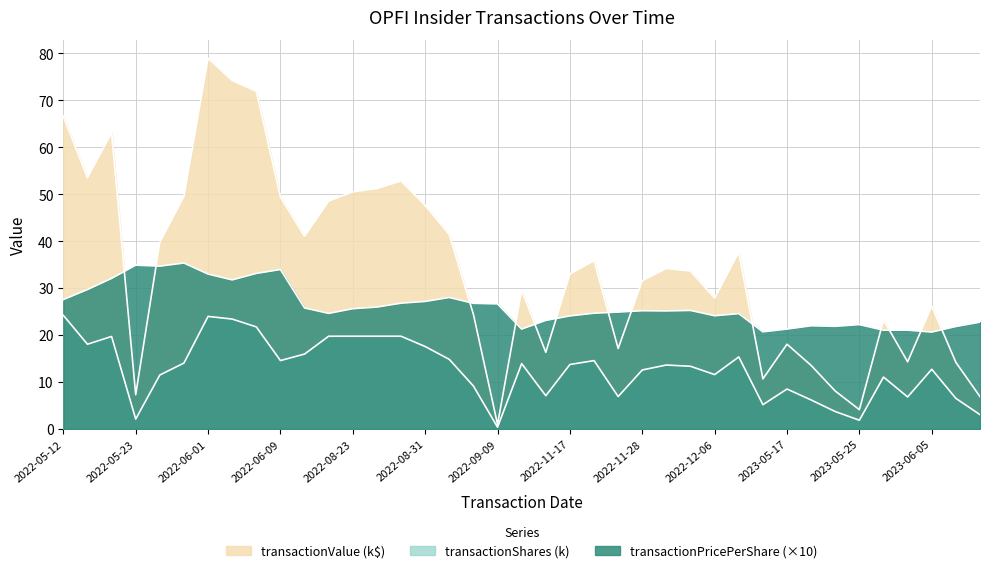

Which has a higher value, 2022-08-29 or 2022-12-08?

2022-08-29